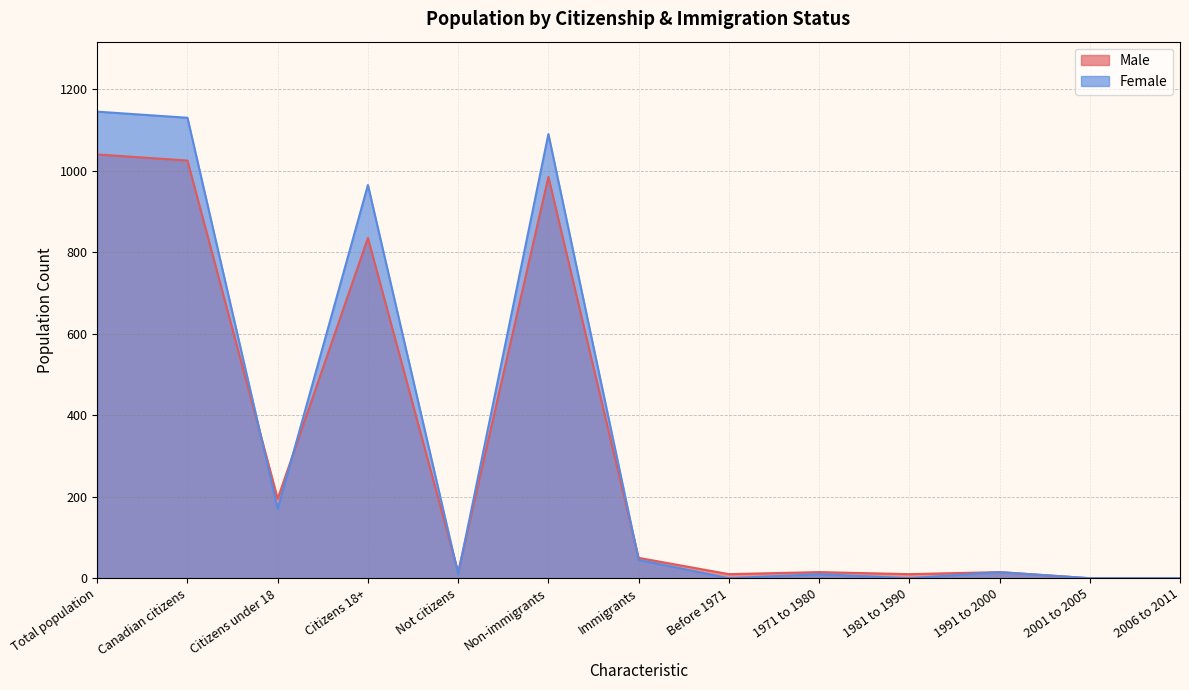

At which label is Male closest to 520?

Citizens 18+